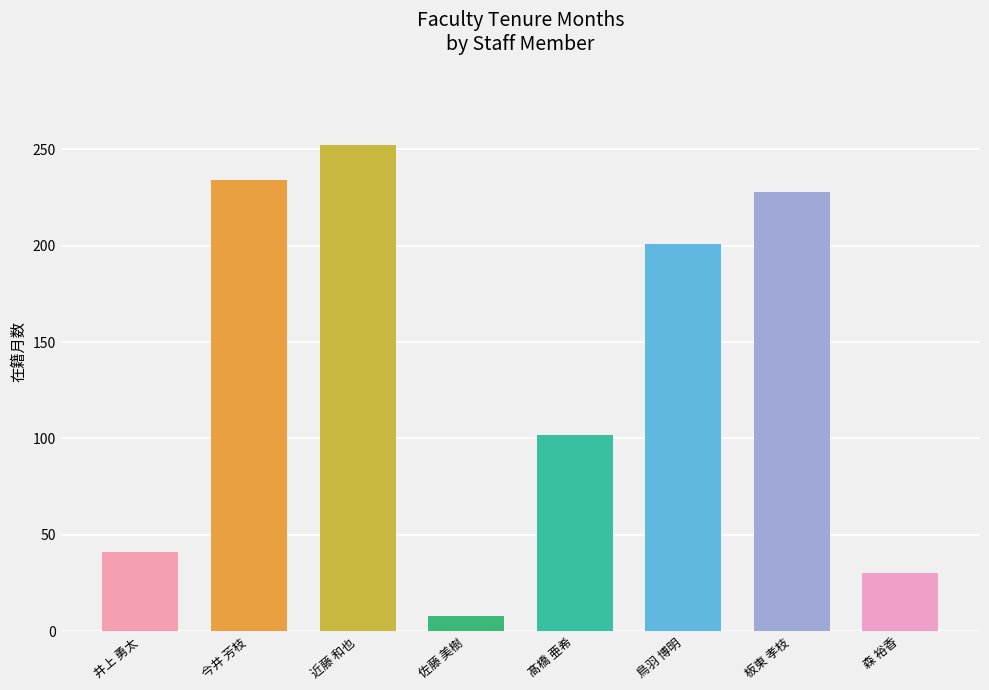

Where does the data first go above 201?

今井 芳枝